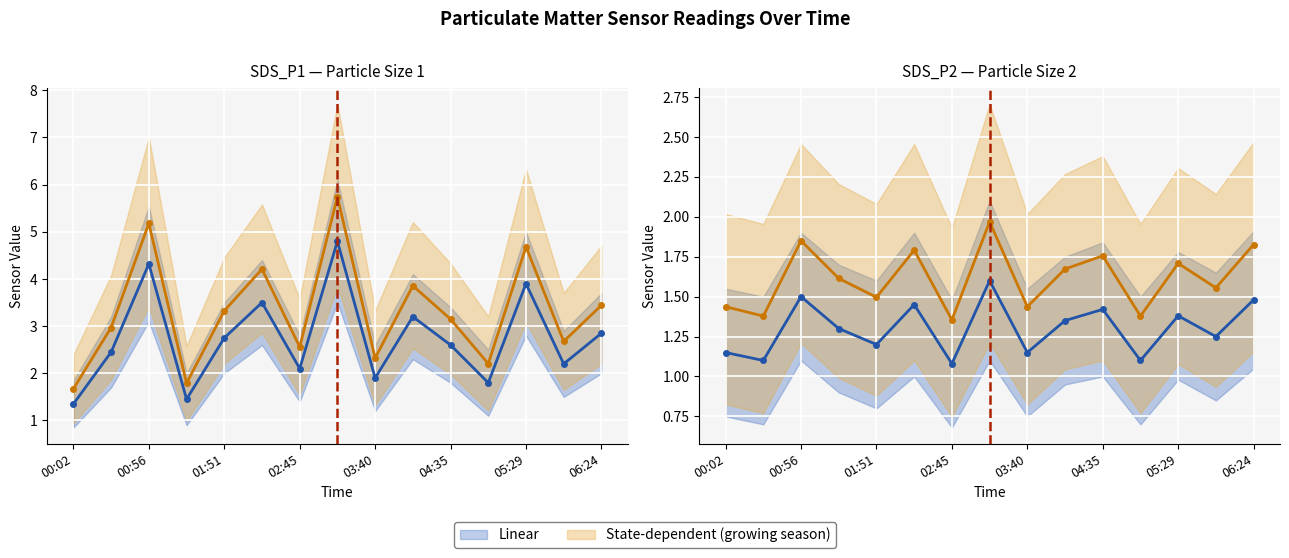

What is the sum of all Linear values?

19.5